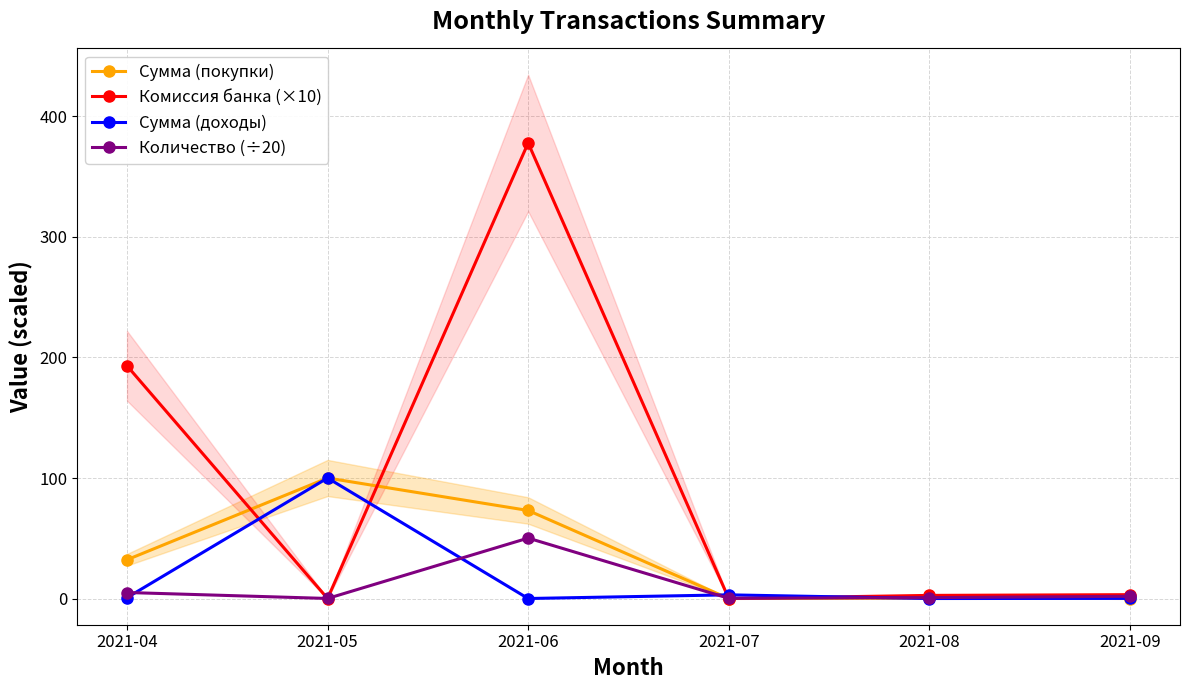

What is the difference between the maximum and second lowest values in the Сумма (покупки) series?

100.0